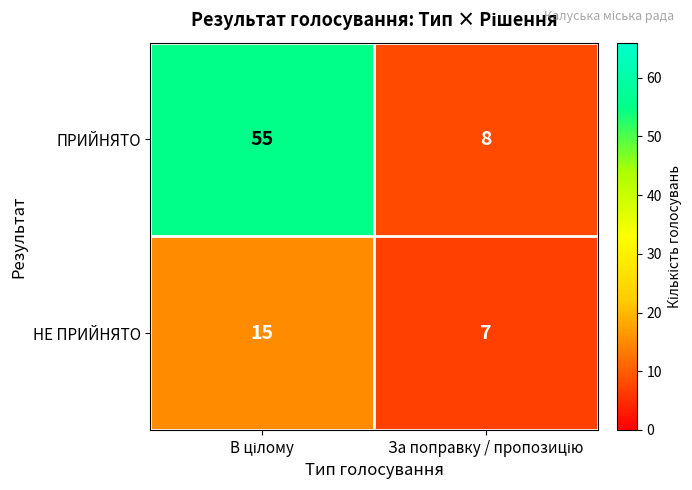

What is the maximum value shown in the chart?

55